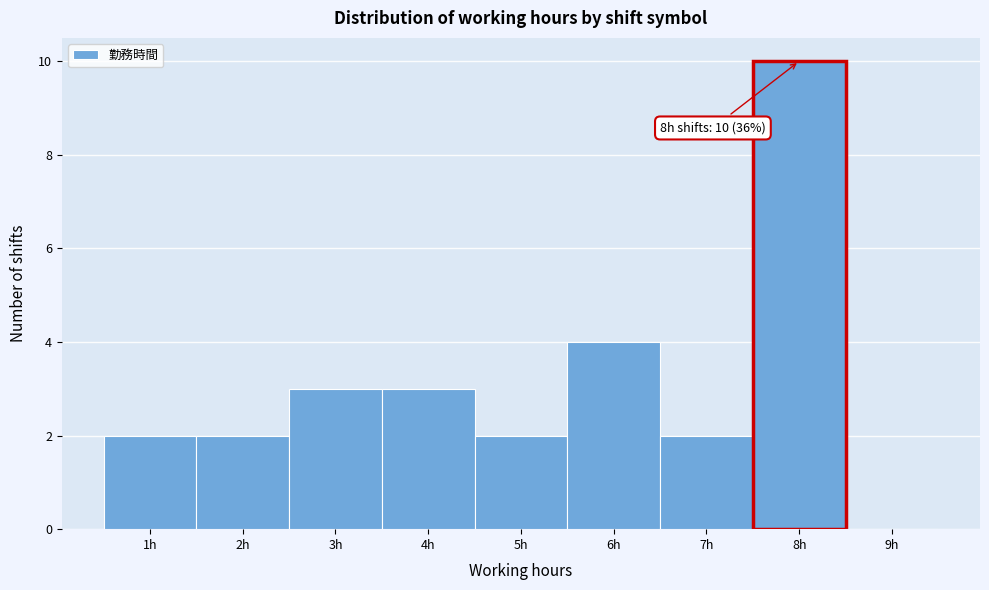

Which range on the x-axis has the tallest bar?

7.5 to 8.5